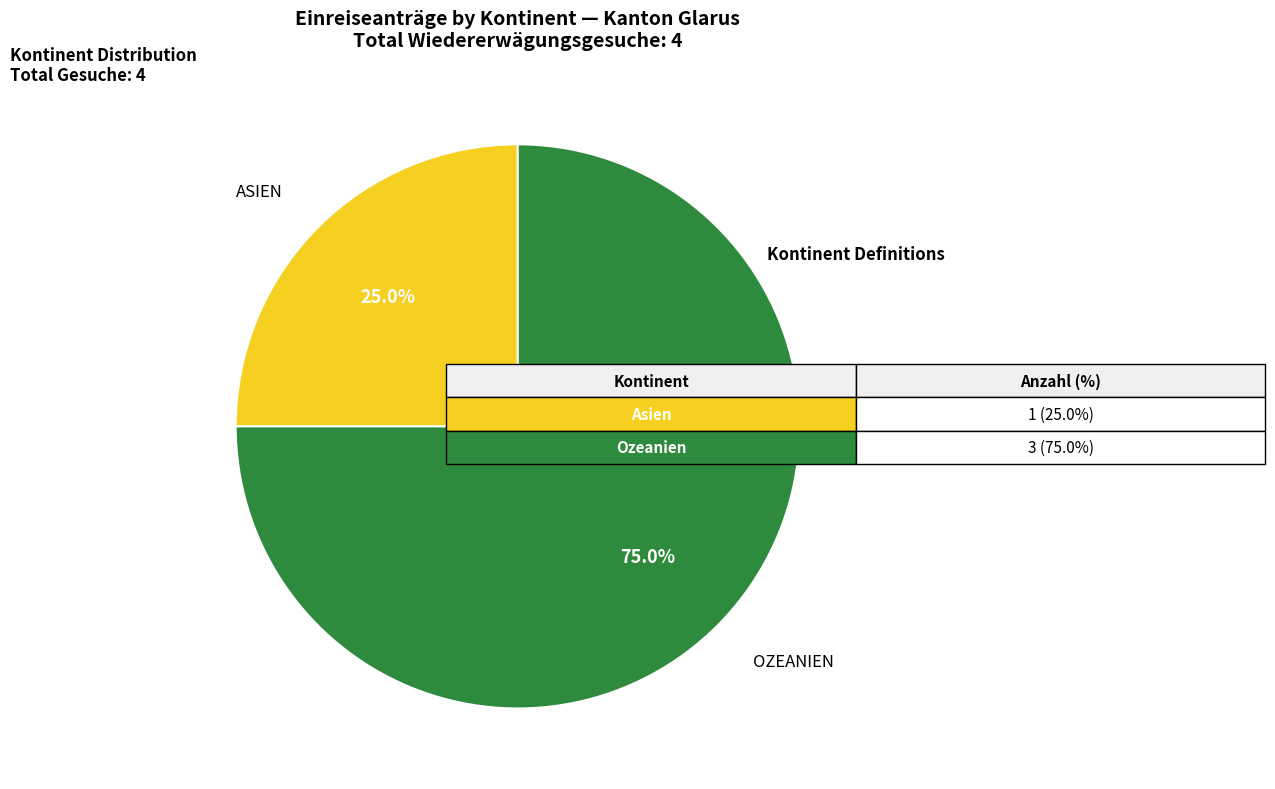

Does any single category account for the majority?

Yes